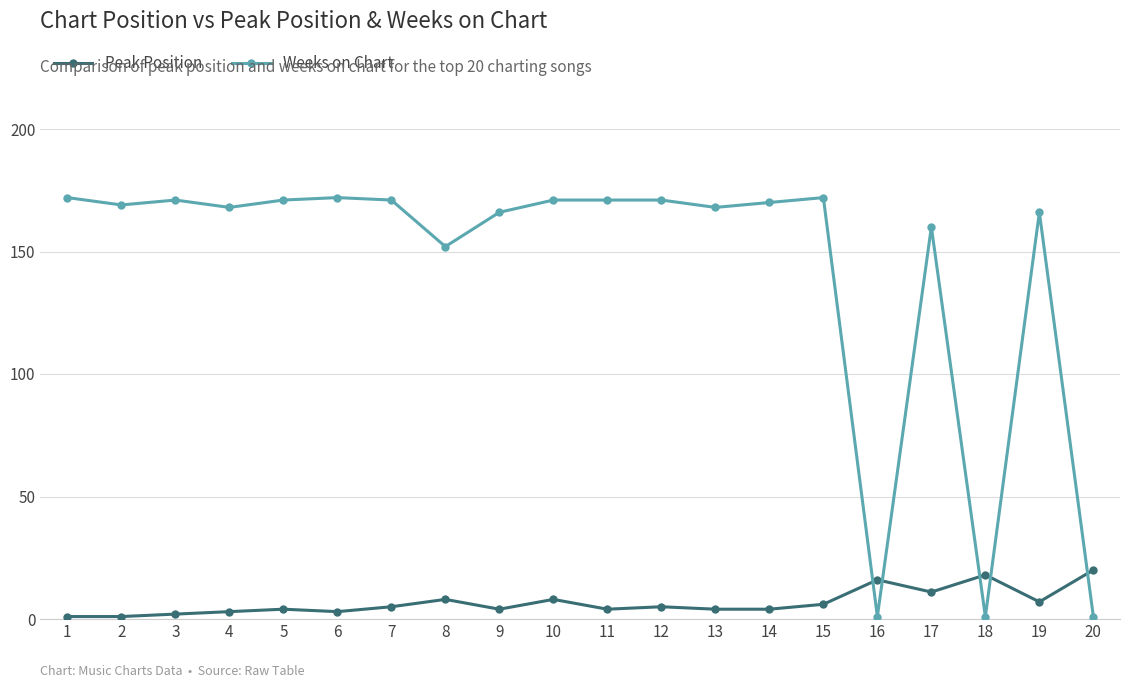

What is the greatest value displayed?

172